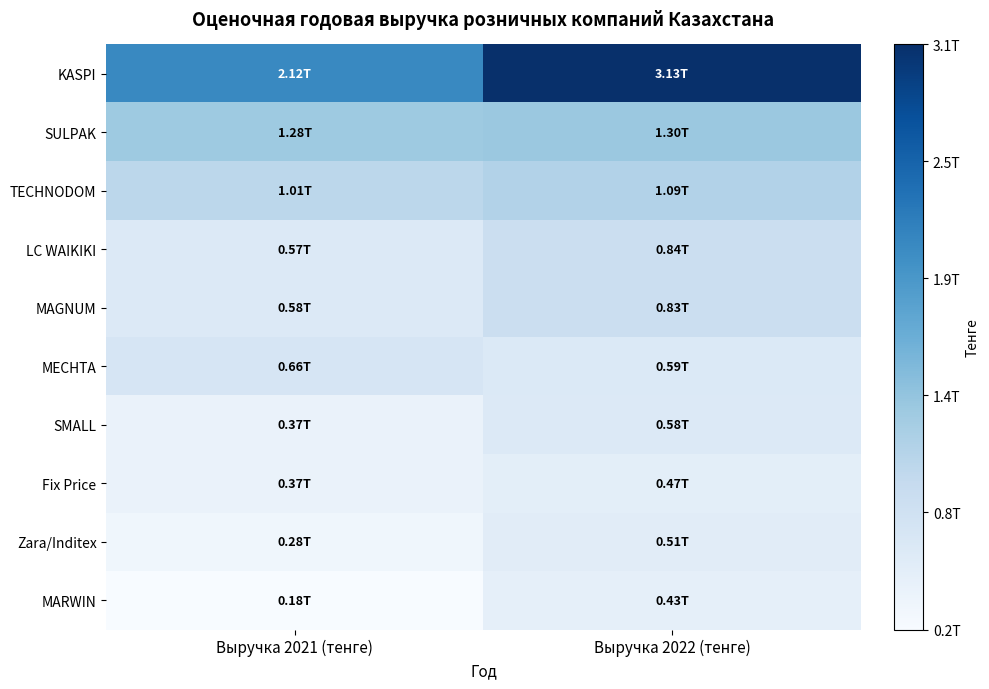

What is the smallest value displayed?

178861072263